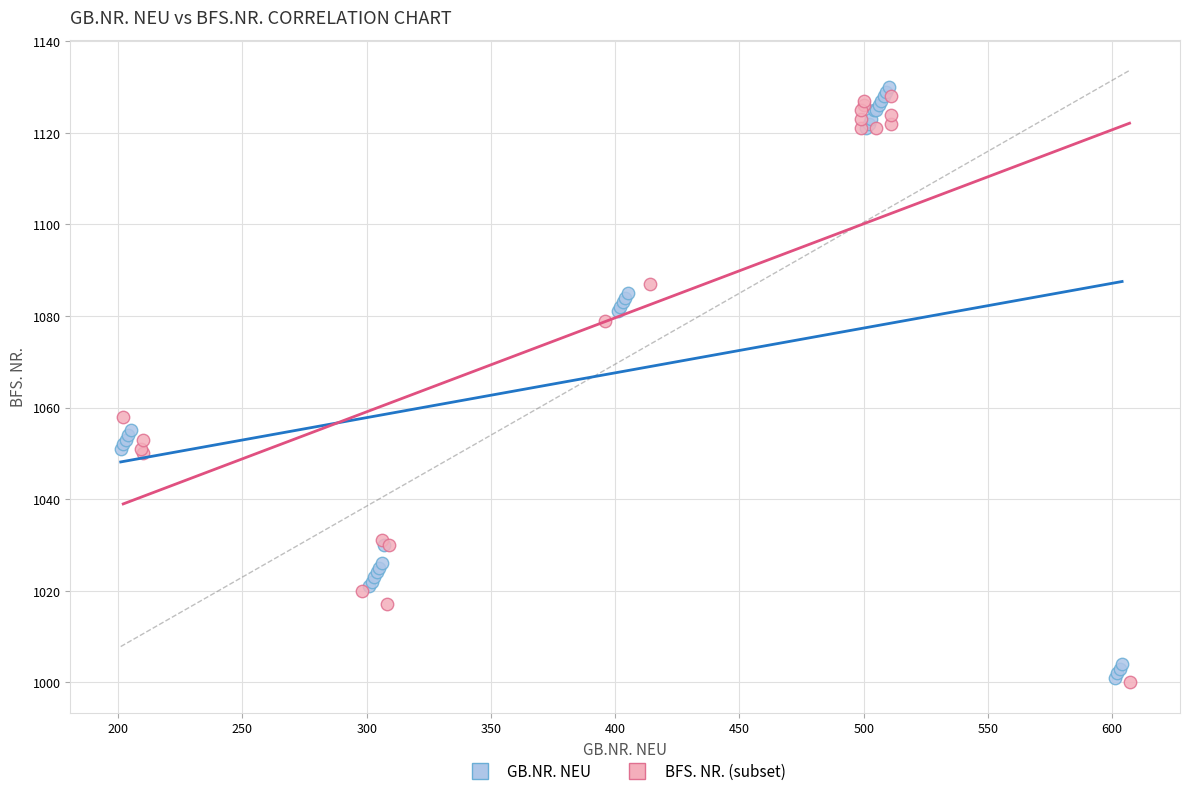

Which series has the widest spread of Y values?

GB.NR. NEU